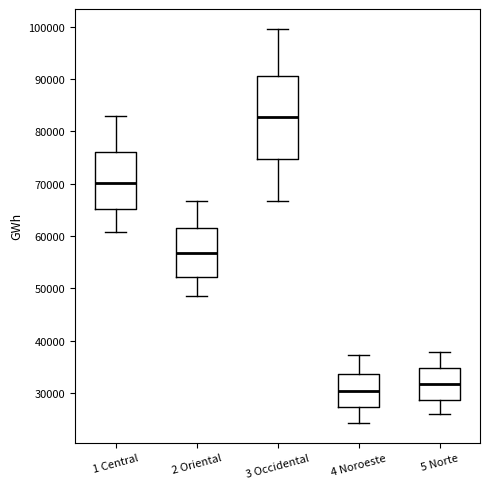

Reading left to right, transcribe this box plot: for each box, give where its median line is, the range the box spans, and where its two whiskers end, as read against the y-axis. The values are not printed on the chart, so give them approximately, as read against the axis.

1 Central: median 70000, box 65000 to 76000, whiskers 61000 to 83000
2 Oriental: median 57000, box 52000 to 62000, whiskers 49000 to 67000
3 Occidental: median 83000, box 75000 to 91000, whiskers 67000 to 100000
4 Noroeste: median 31000, box 27000 to 34000, whiskers 24000 to 37000
5 Norte: median 32000, box 29000 to 35000, whiskers 26000 to 38000